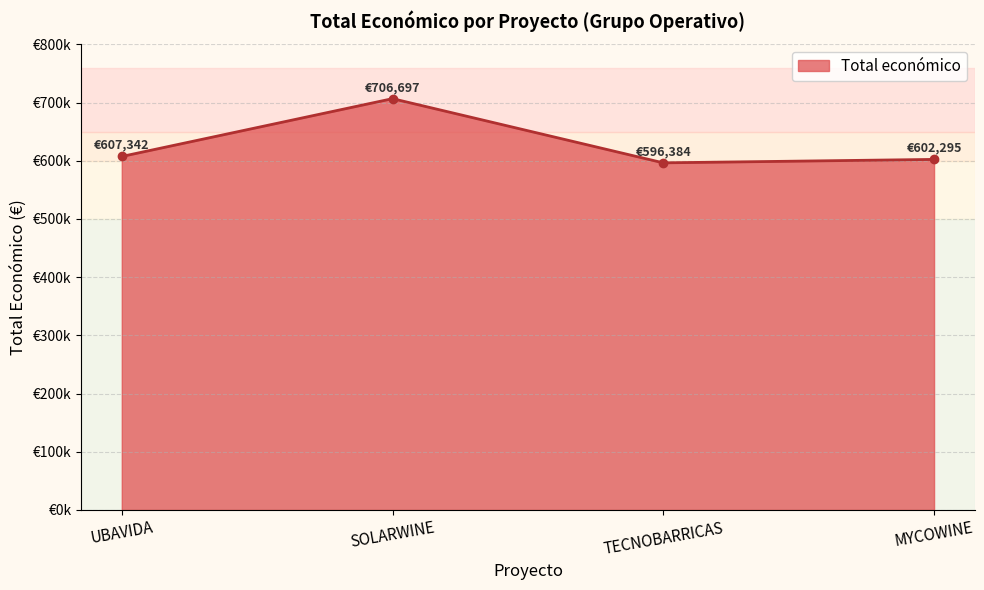

True or false: the data shows 596384.0 at TECNOBARRICAS.

True